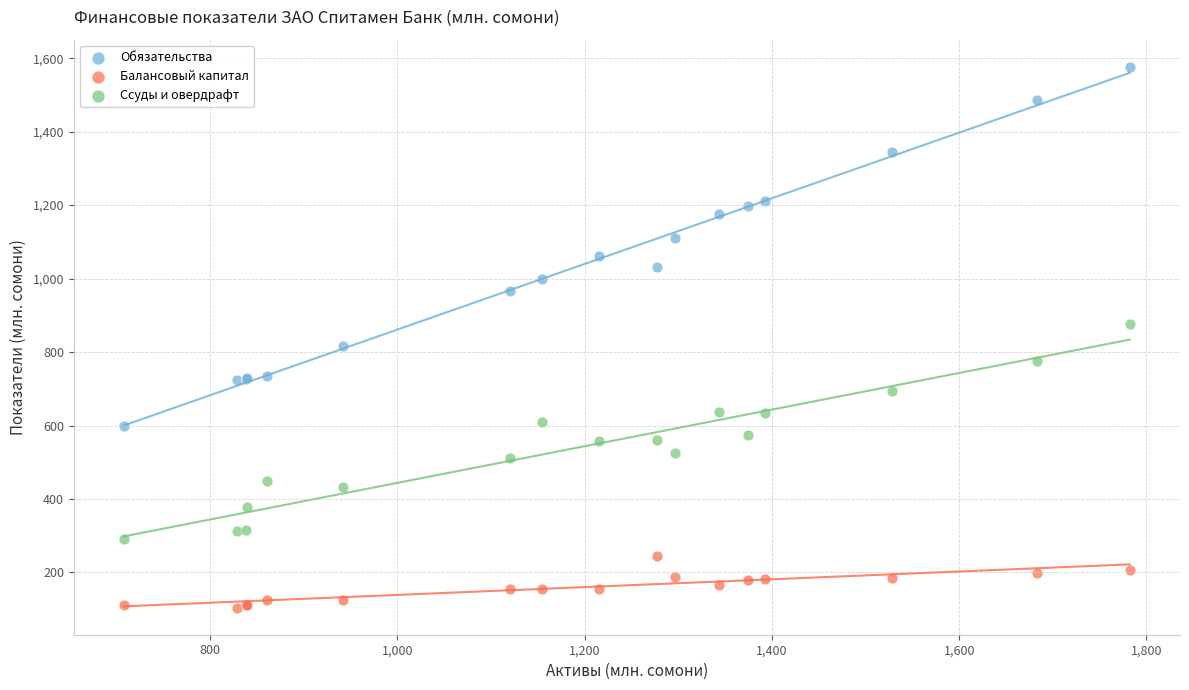

Which series reaches the maximum Y coordinate?

Обязательства